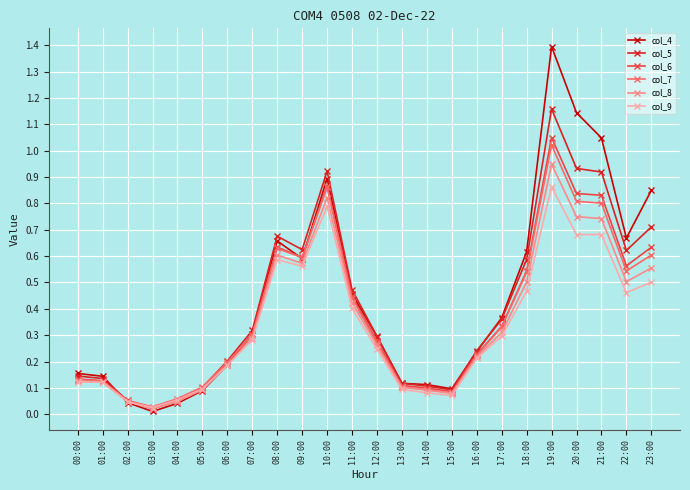

In col_4, how many points are higher than both neighbors (excluding endpoints)?

3